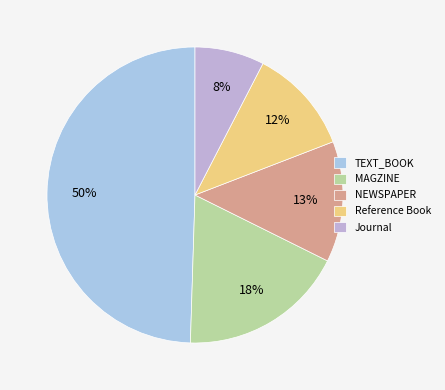

How many segments does this pie chart have?

5